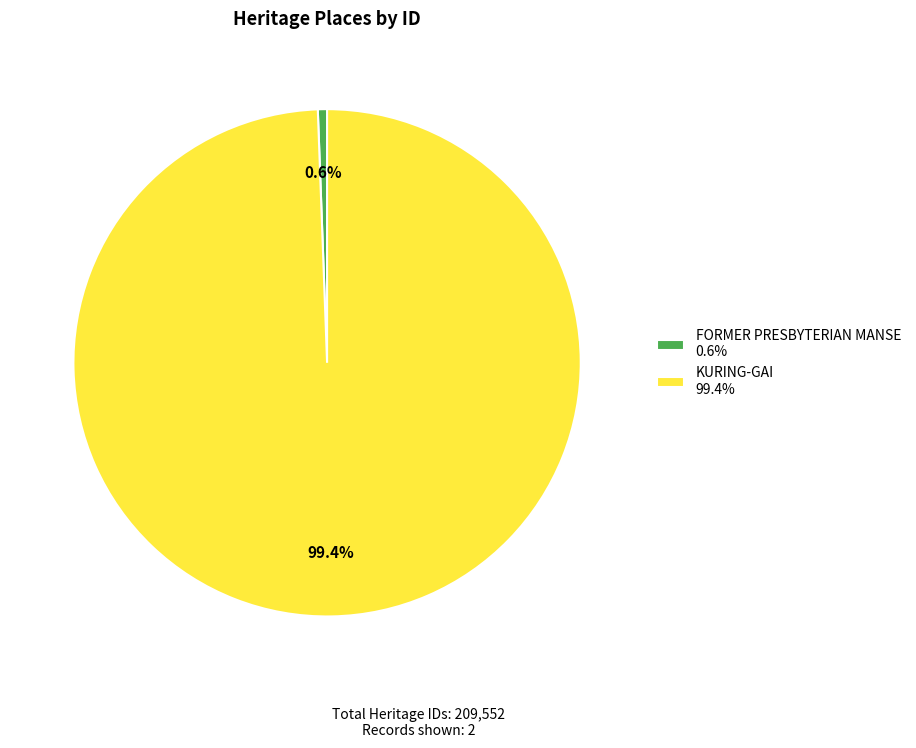

What percentage is the KURING-GAI slice, to the nearest percent?

99%